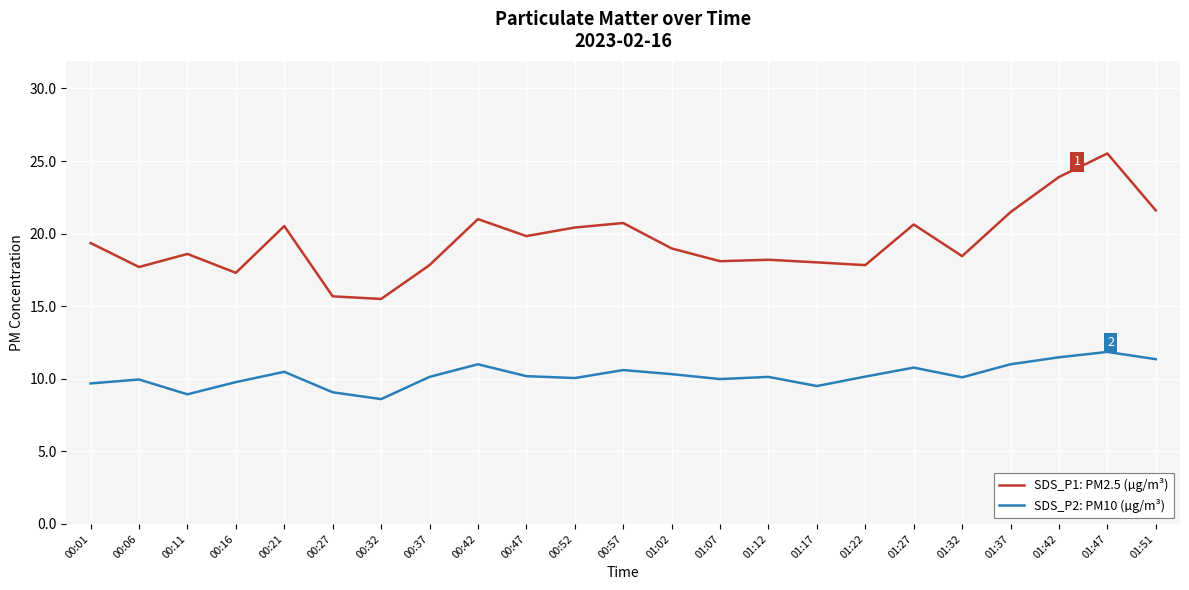

True or false: SDS_P2: PM10 (µg/m³) and SDS_P1: PM2.5 (µg/m³) cross at least once.

False